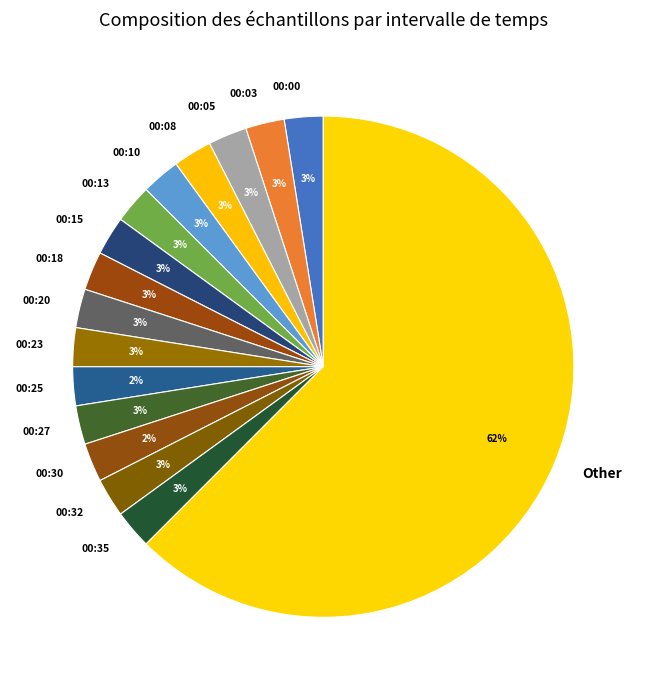

Is it true that 00:30 is 2% of the pie?

True